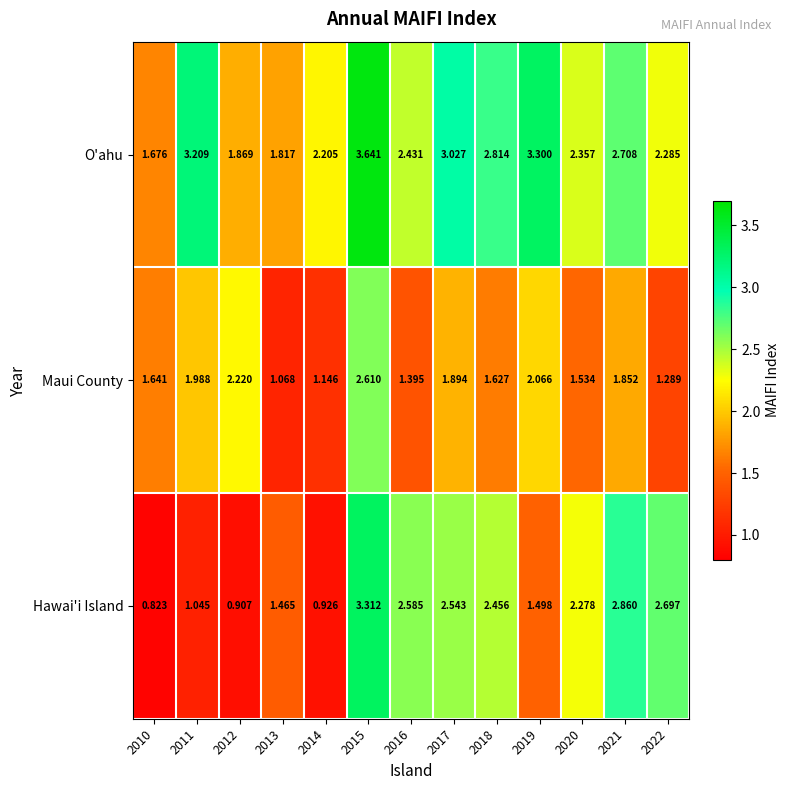

Which series has the largest total across all categories?

O'ahu